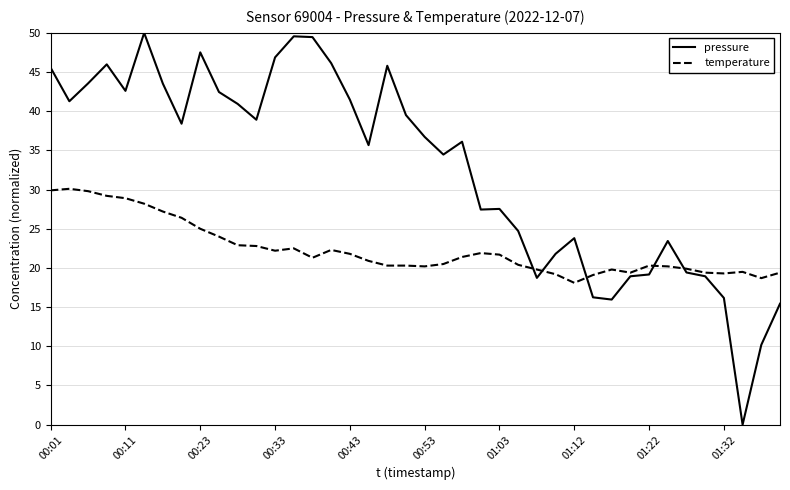

Rank the series by their maximum value, from highest to lowest.

pressure, temperature